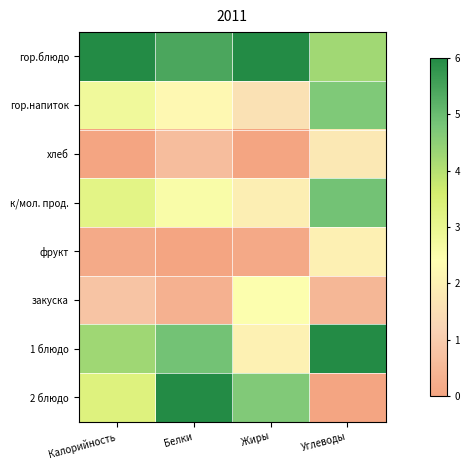

What is the difference between the highest and lowest values at Калорийность?

6.0